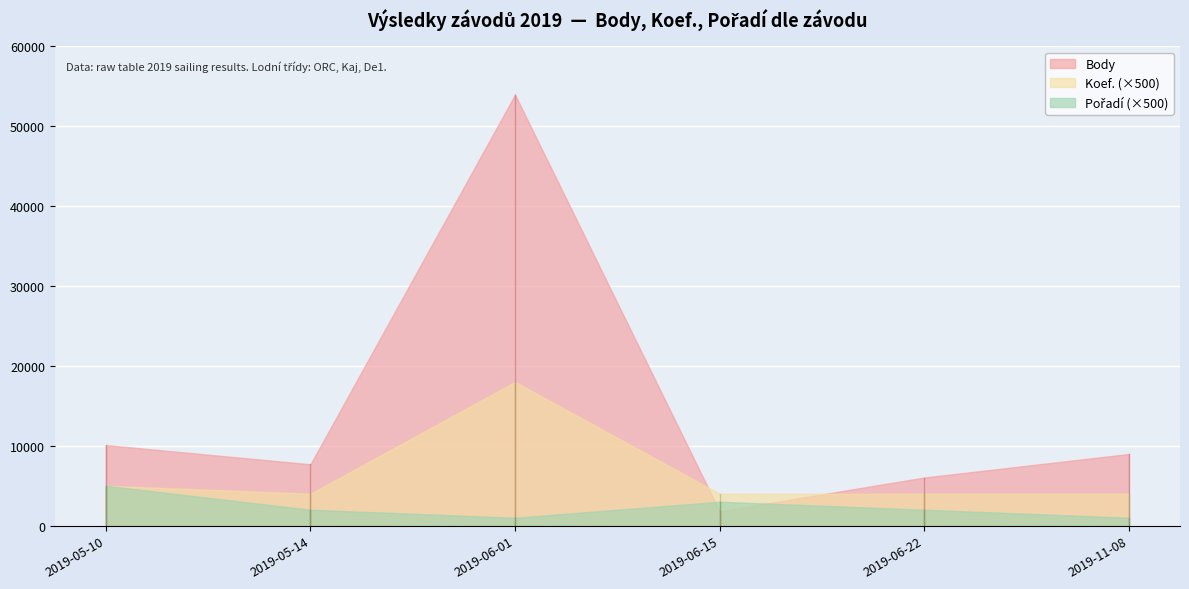

Reading right to left, list all the values displayed in this chart.

Body: 8978	6034	1808	53962	7691	10095
Koef.: 8	8	8	36	8	10
Pořadí: 2	4	6	2	4	10